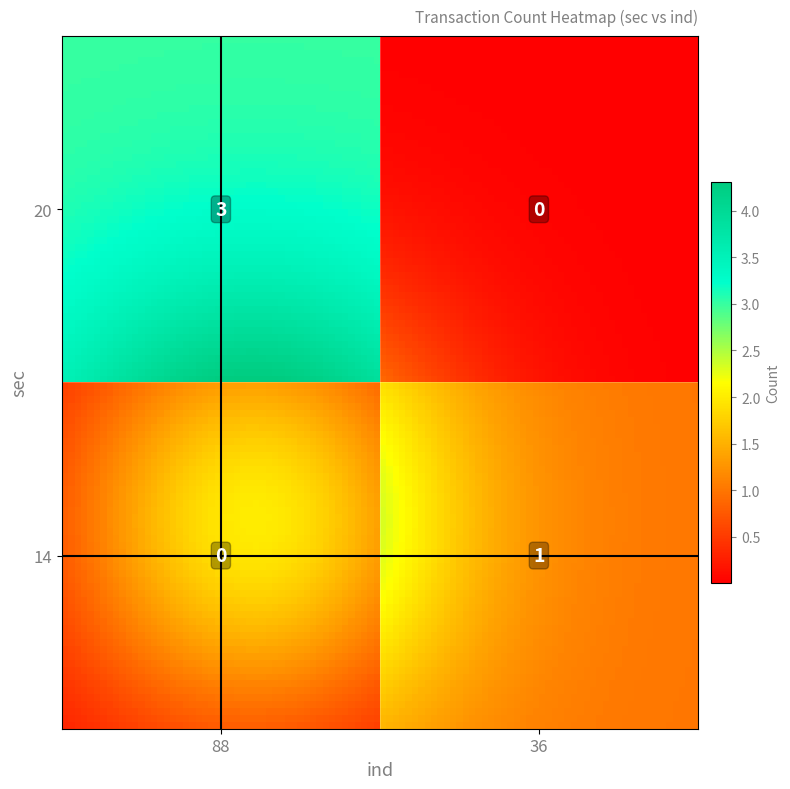

Reading left to right, what are all the values shown in this chart?

20: 3	0
14: 0	1